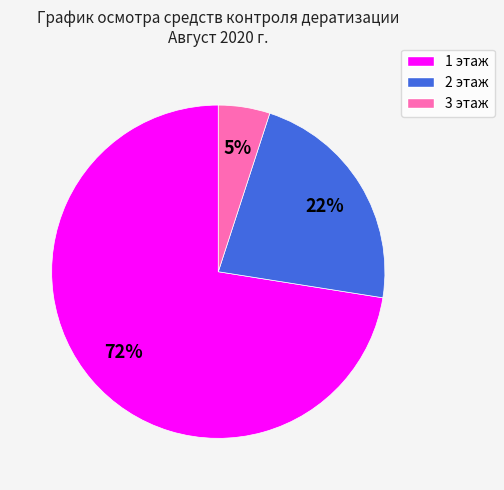

True or false: 3 этаж accounts for 5% of the total.

True